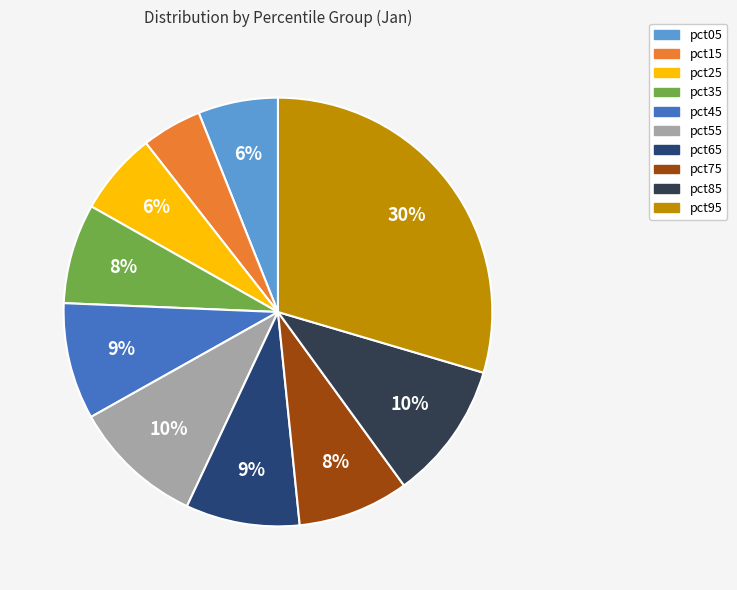

What percentage is the pct85 slice, to the nearest percent?

10%